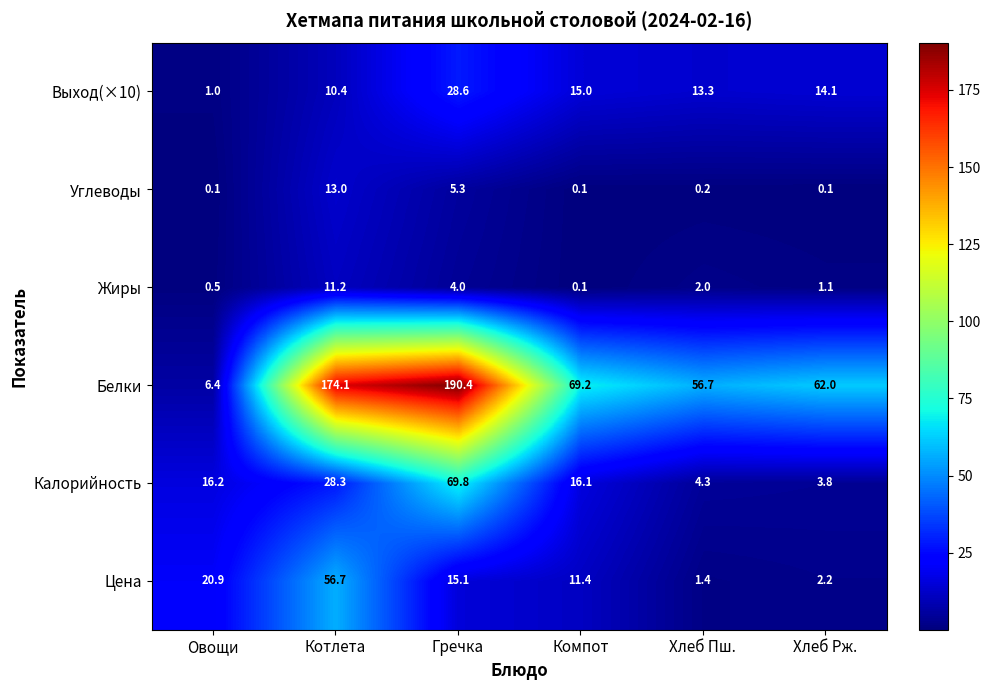

Which series changed the most between Гречка and Хлеб Рж.?

Белки